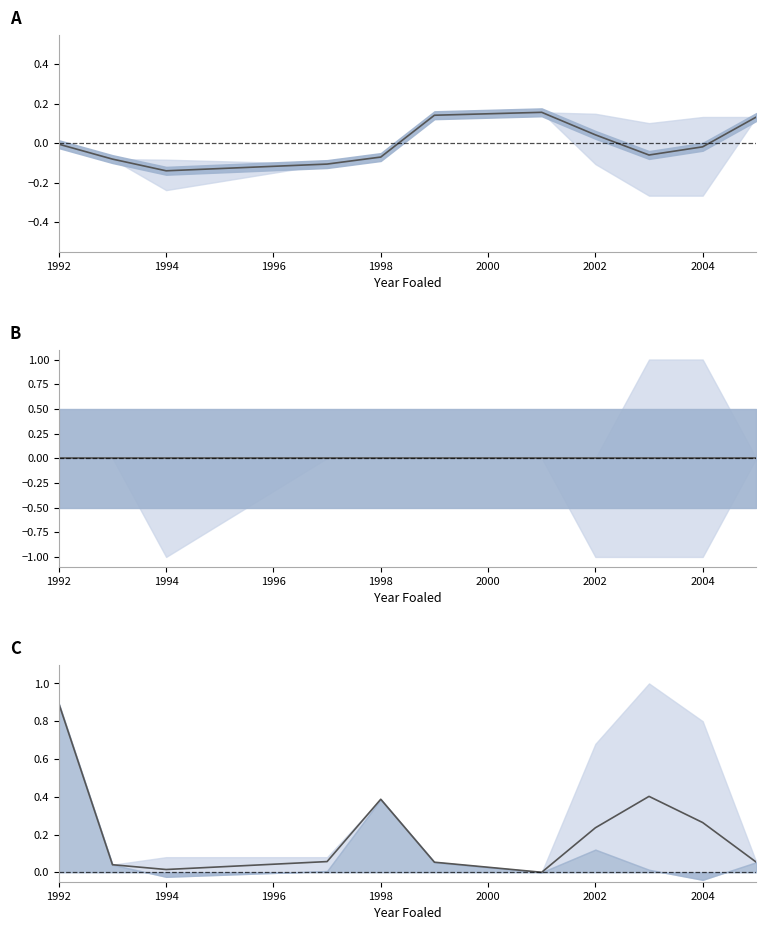

At 1992, list the series in order from largest to smallest.

avg normalized price, avg foaled diff, avg lot